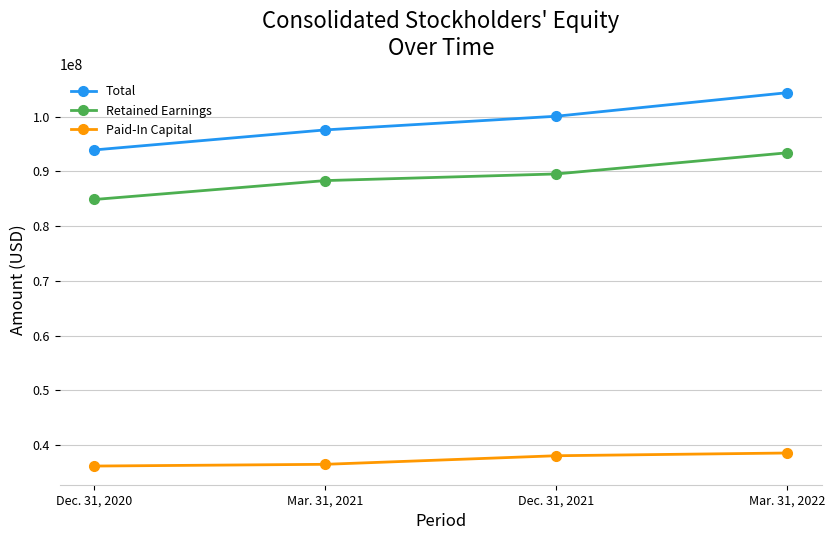

Rank the series at Dec. 31, 2021 from highest to lowest value.

Total, Retained Earnings, Paid-In Capital